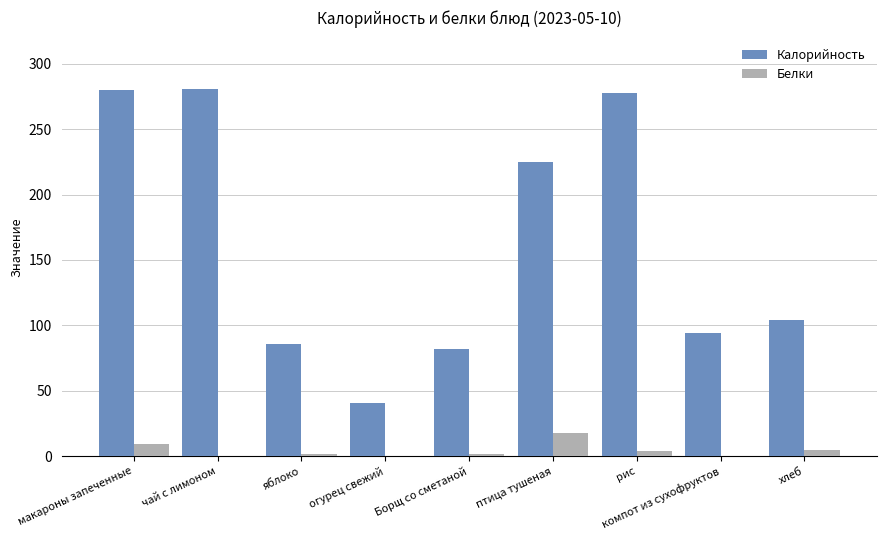

At which category is the sum across all series the highest?

макароны запеченные